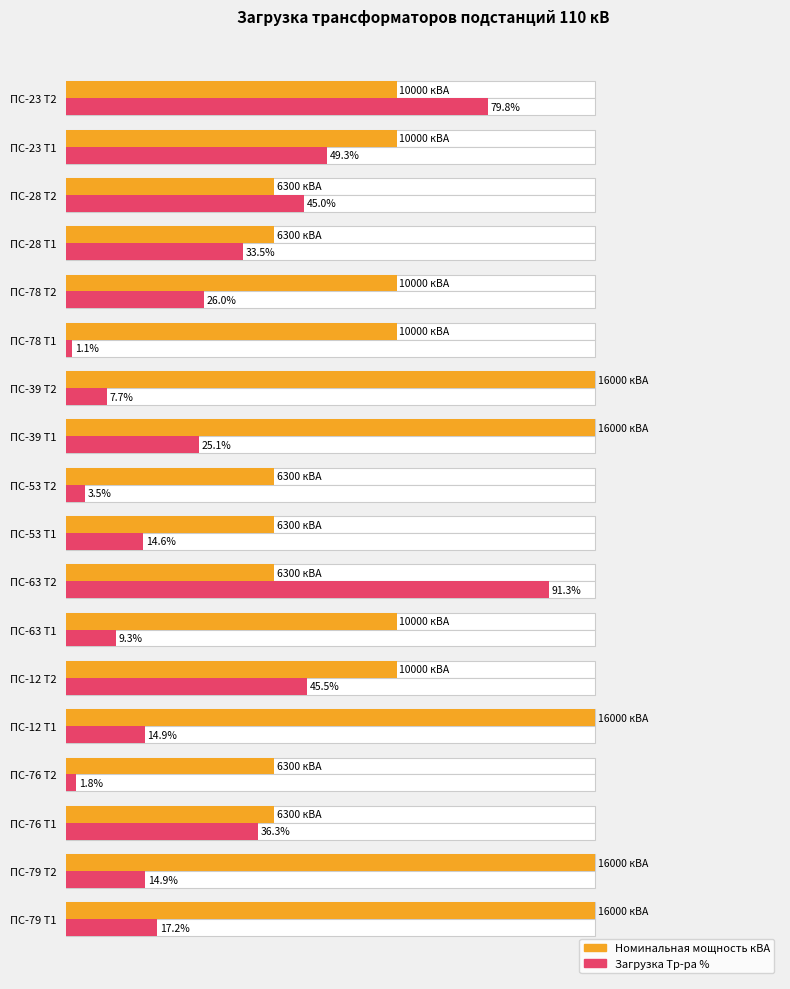

Does the chart contain stacked bars?

No